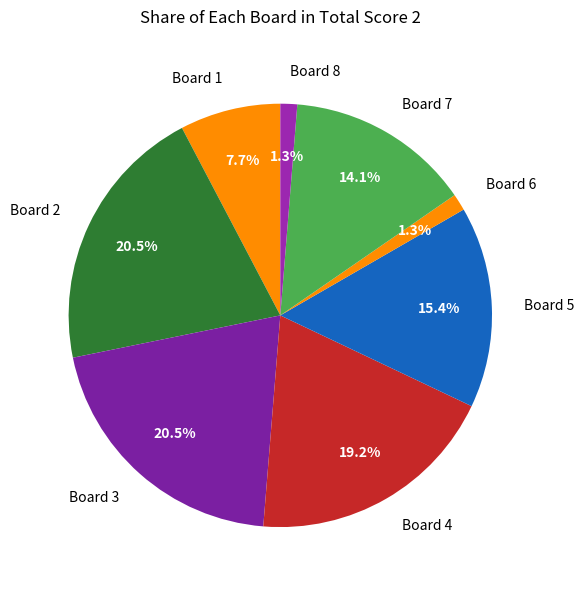

Count the number of slices in the pie.

8